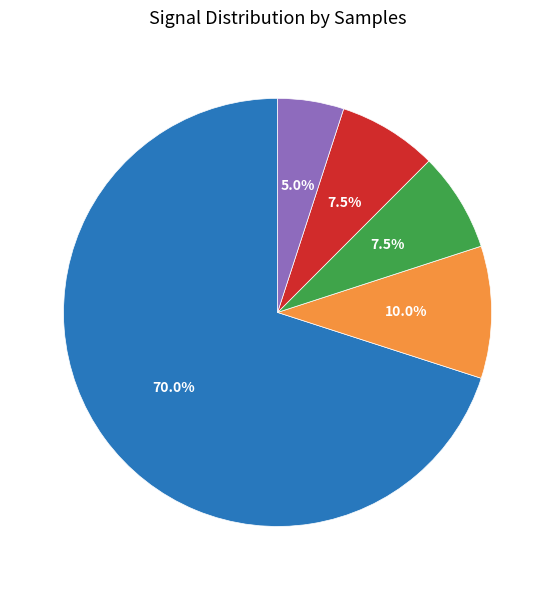

What percentage do -55 and -57 together represent?

75.0%